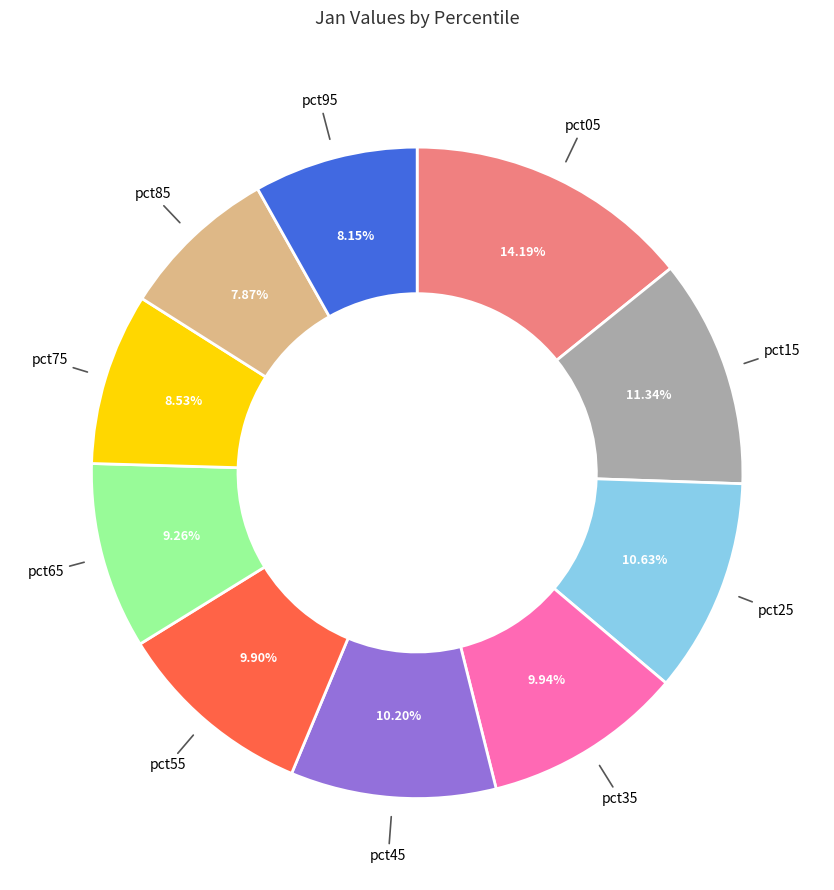

Does pct75 represent more than half of the total?

No